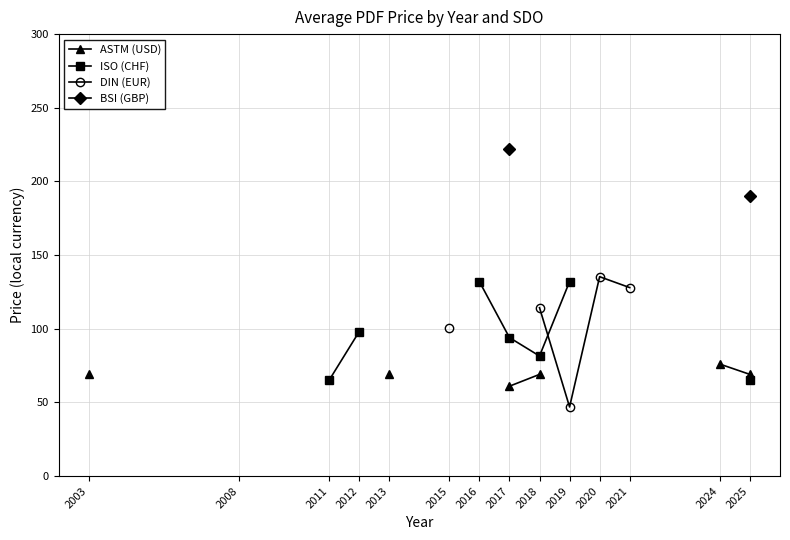

How many data points does each series have?

14